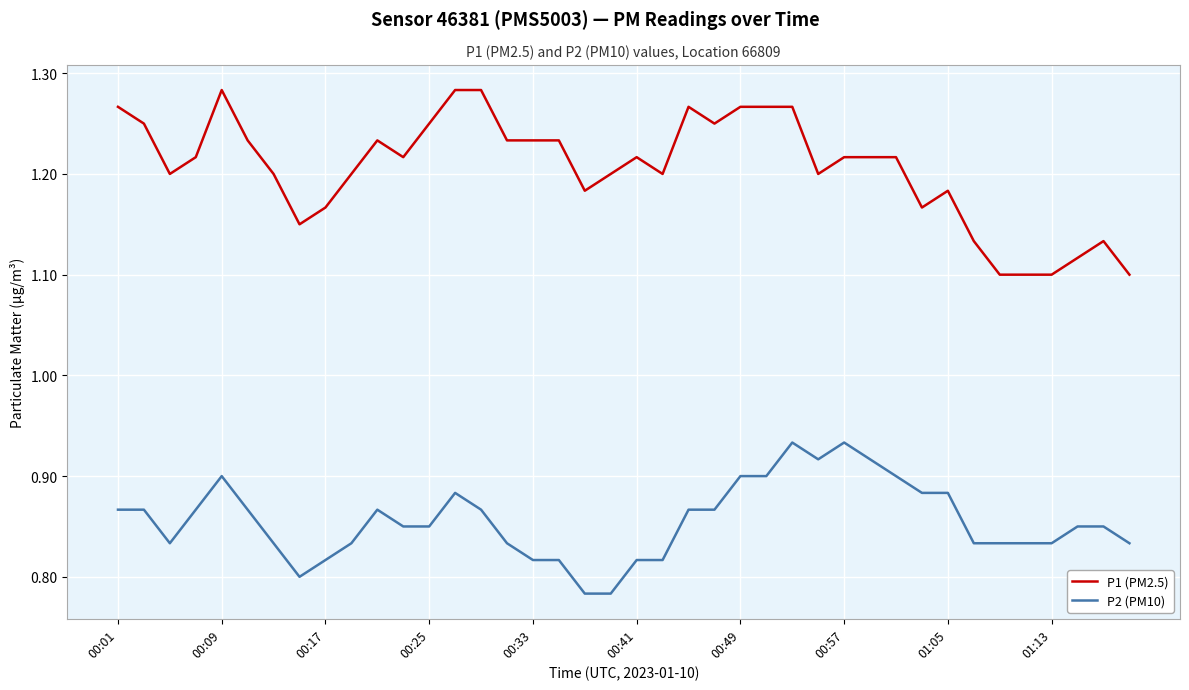

Which series has the widest spread of values?

P1 (PM2.5)